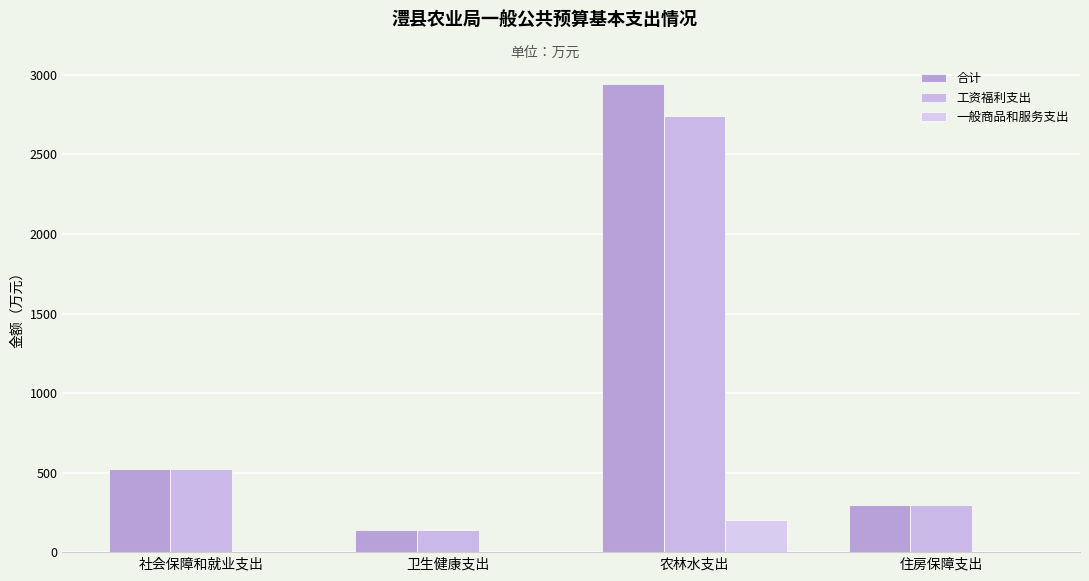

Which has a higher value, 住房保障支出 or 卫生健康支出?

住房保障支出